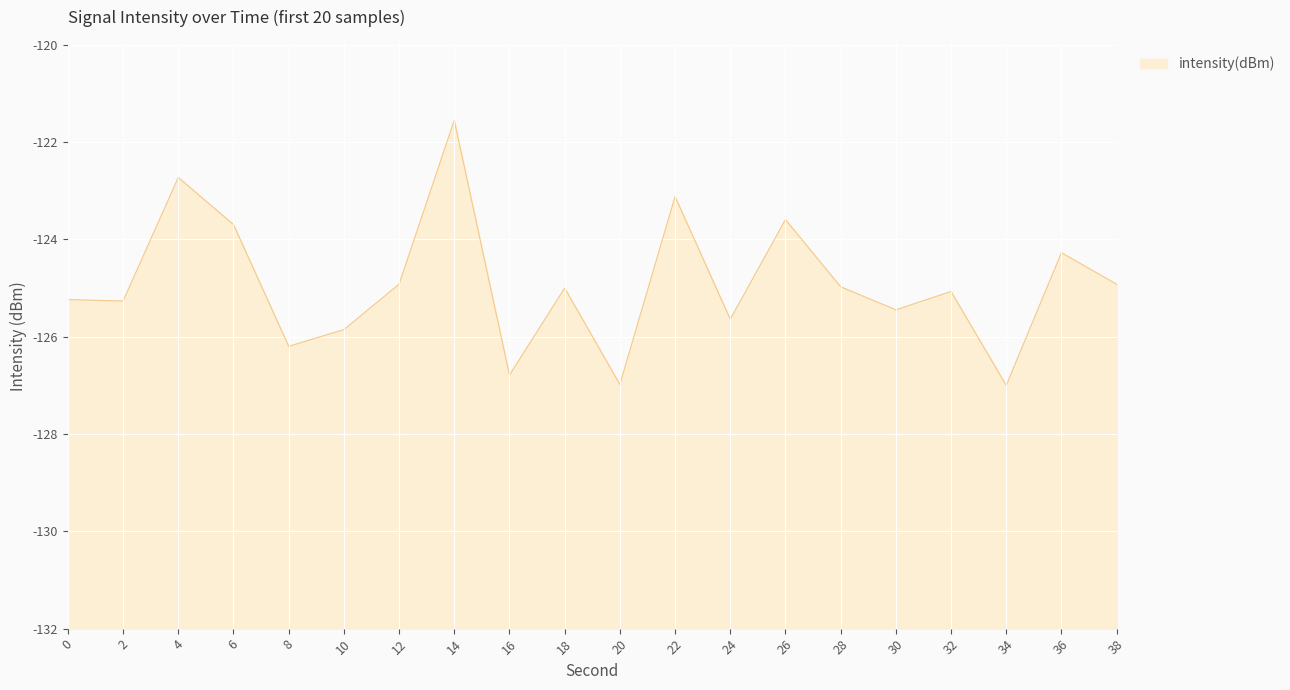

What is the difference between the maximum and minimum values?

5.4